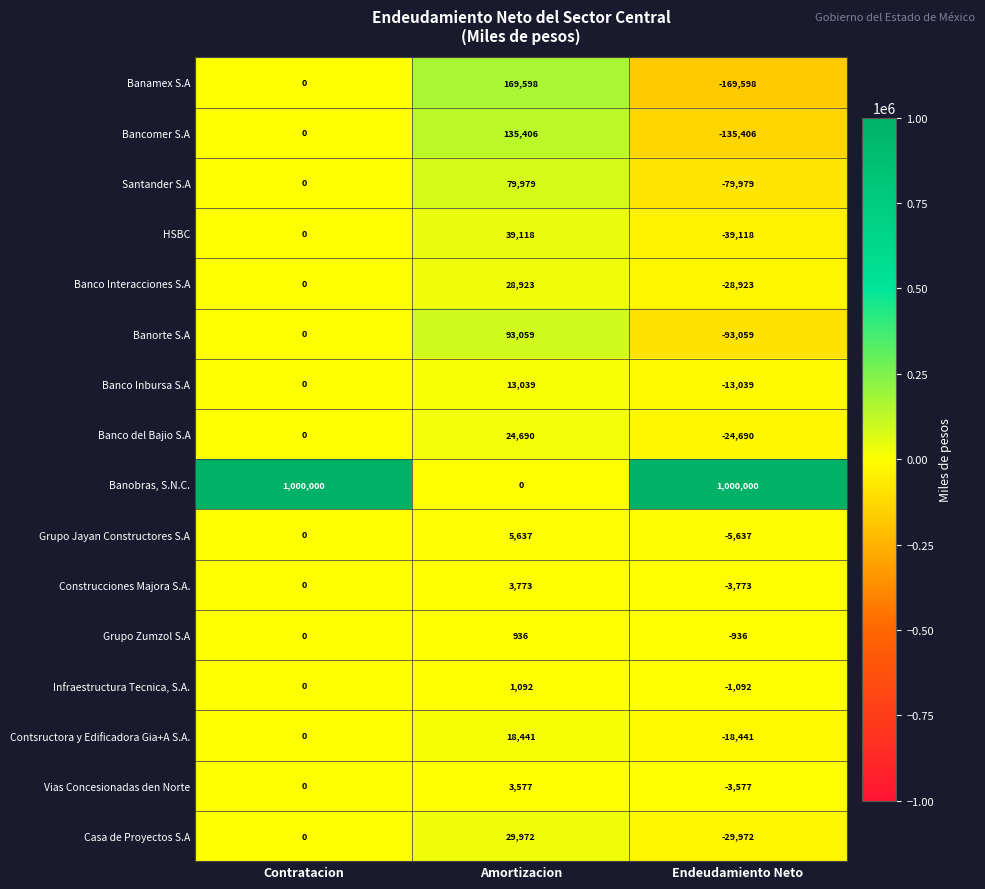

True or false: Construcciones Majora S.A. has a value of 3773 at Amortizacion.

True